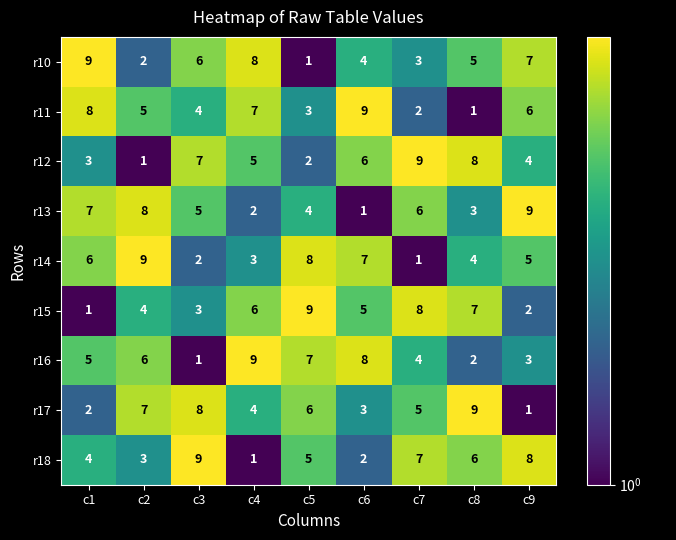

Where does the r10 series first go above 5?

c1